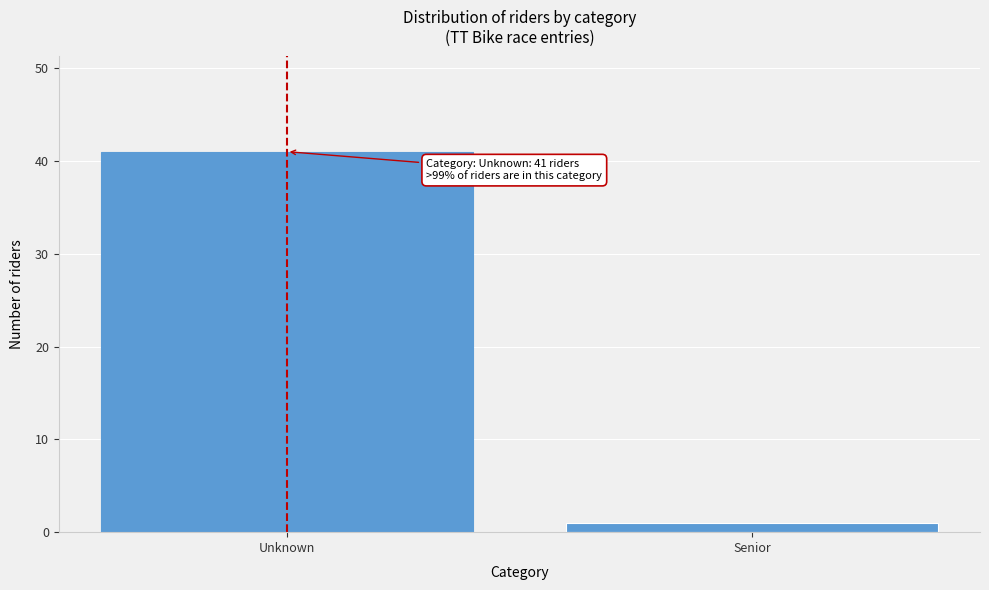

Reading left to right, extract all data points from this chart.

41	1